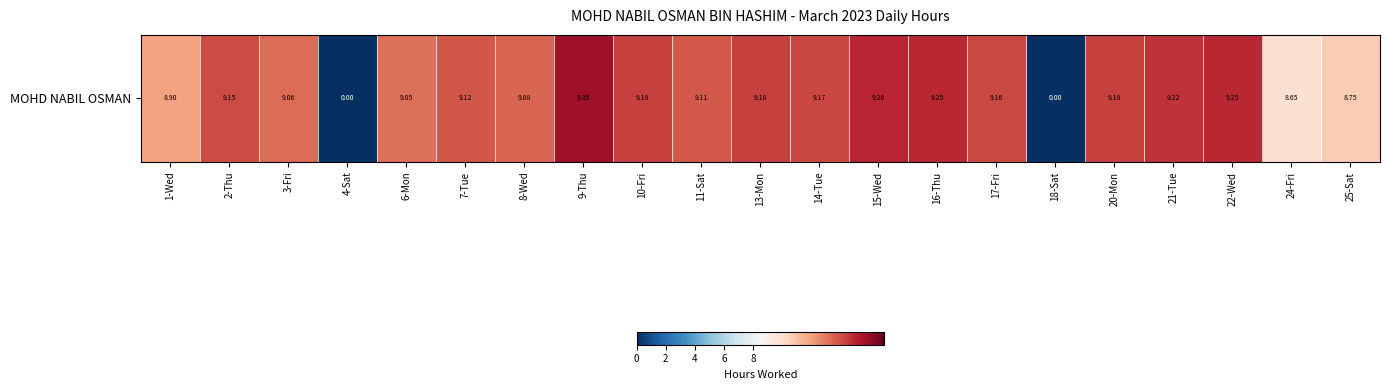

Where is the data nearest to the value 4?

4-Sat